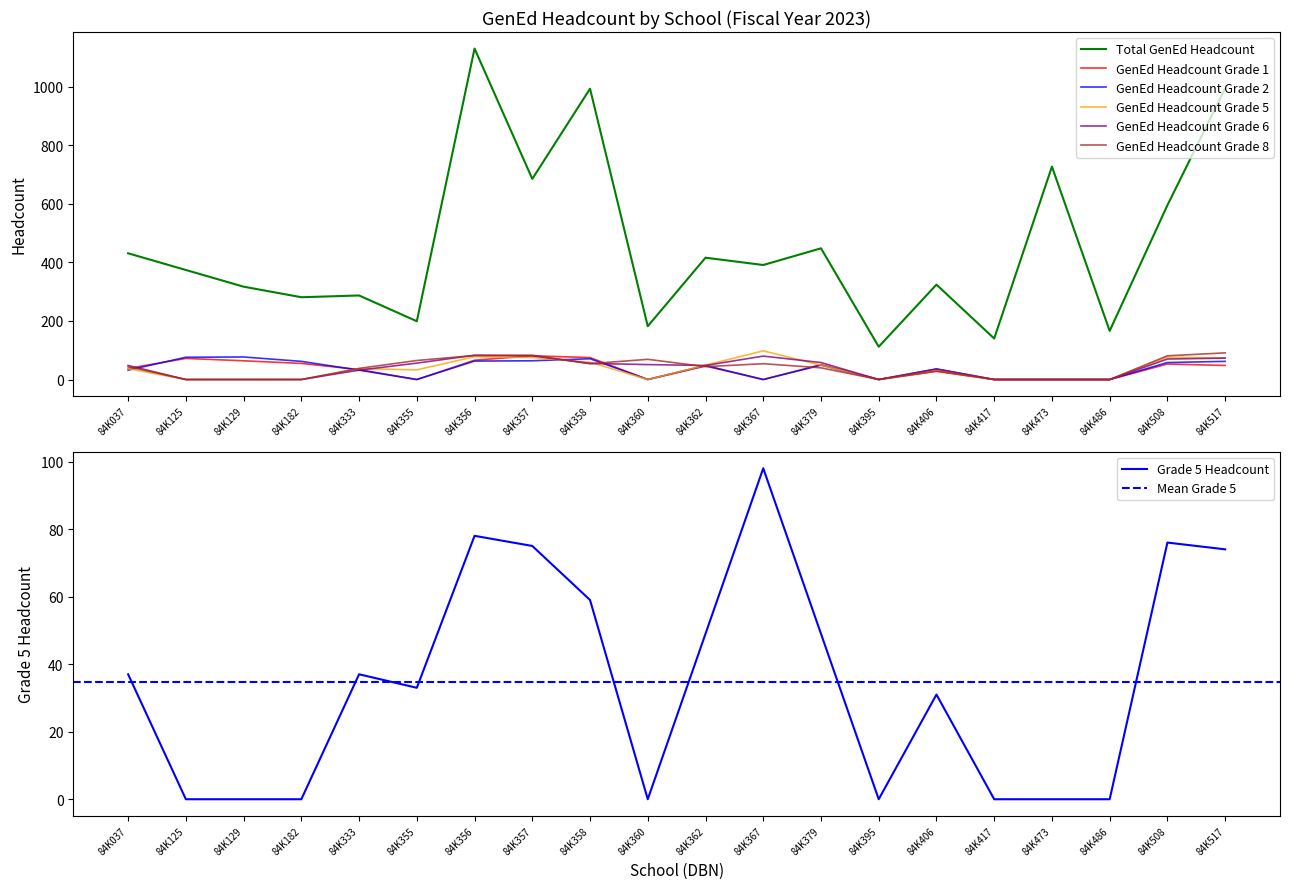

How many distinct data groups are displayed?

6